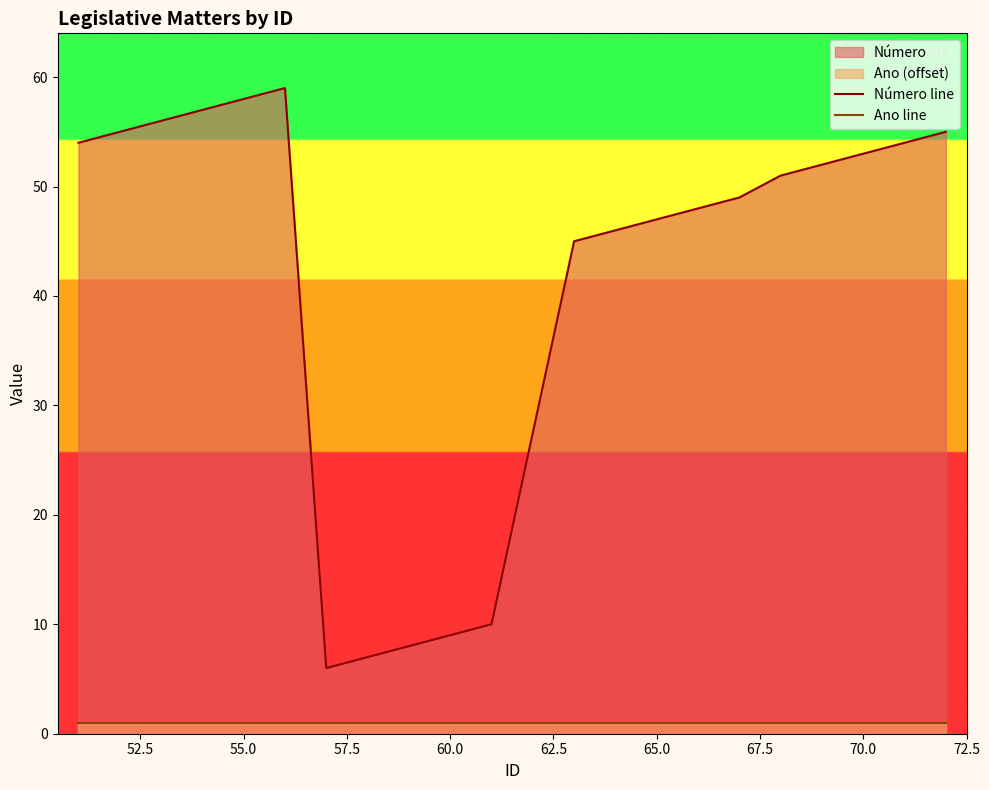

True or false: Número line has more than 2 interior local peaks.

False